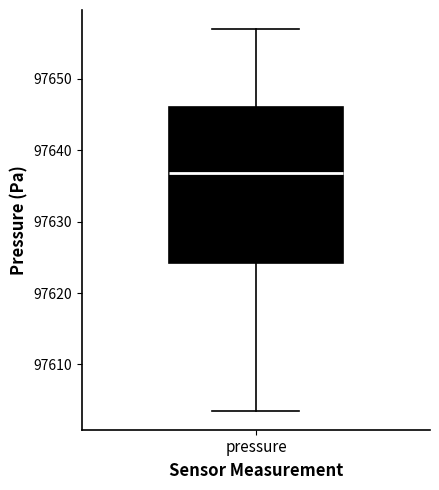

Transcribe this box plot: give where the median line is, the range the box spans, and where the two whiskers end, as read against the y-axis. The values are not printed on the chart, so give them approximately, as read against the axis.

median 97637, box 97624 to 97646, whiskers 97604 to 97657